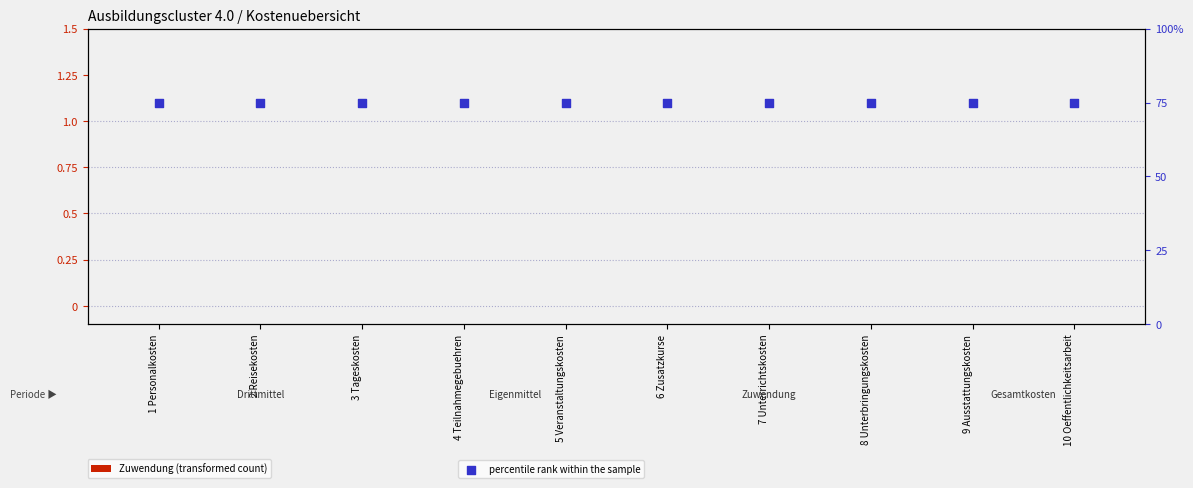

What is the total value across all series at 1 Personalkosten?

75